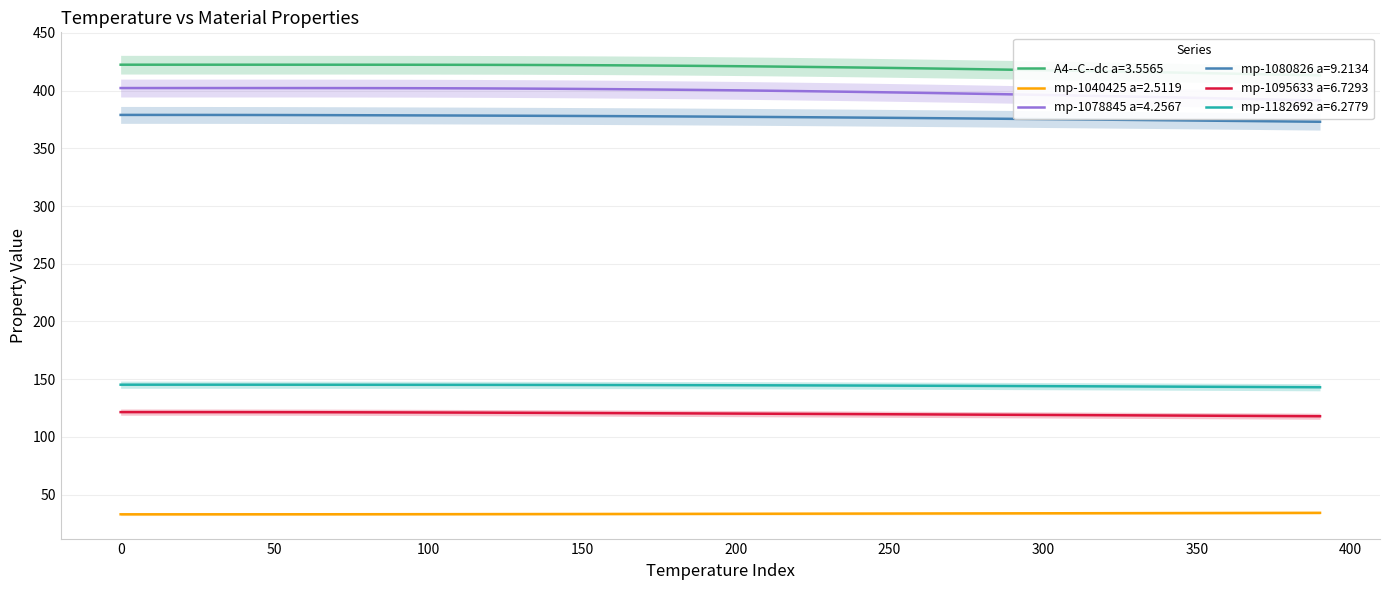

Rank the series by their maximum value, from lowest to highest.

mp-1040425 a=2.5119, mp-1095633 a=6.7293, mp-1182692 a=6.2779, mp-1080826 a=9.2134, mp-1078845 a=4.2567, A4--C--dc a=3.5565